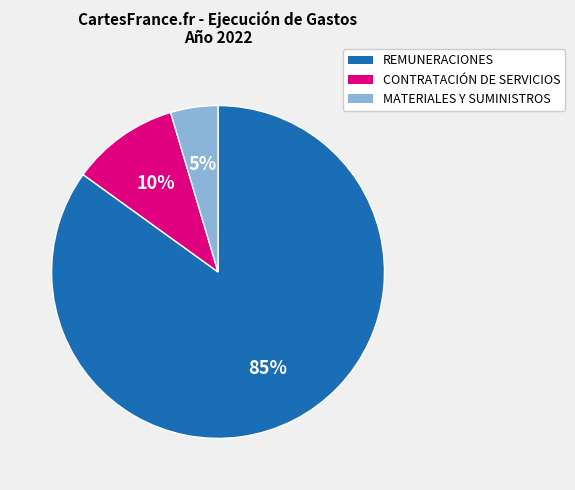

Which category has the smallest portion of the pie?

MATERIALES Y SUMINISTROS